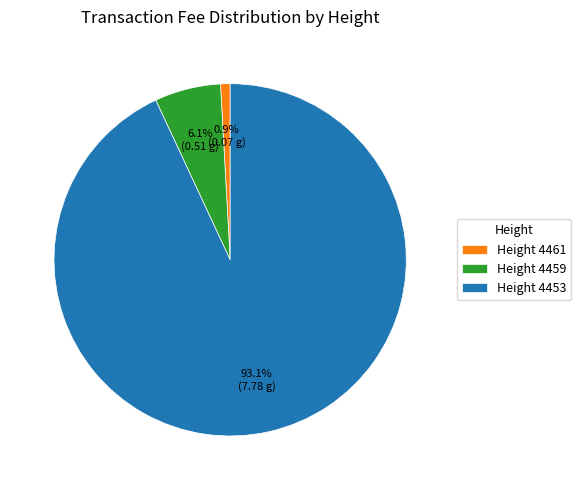

Which slice represents more than half of the pie?

Height 4453